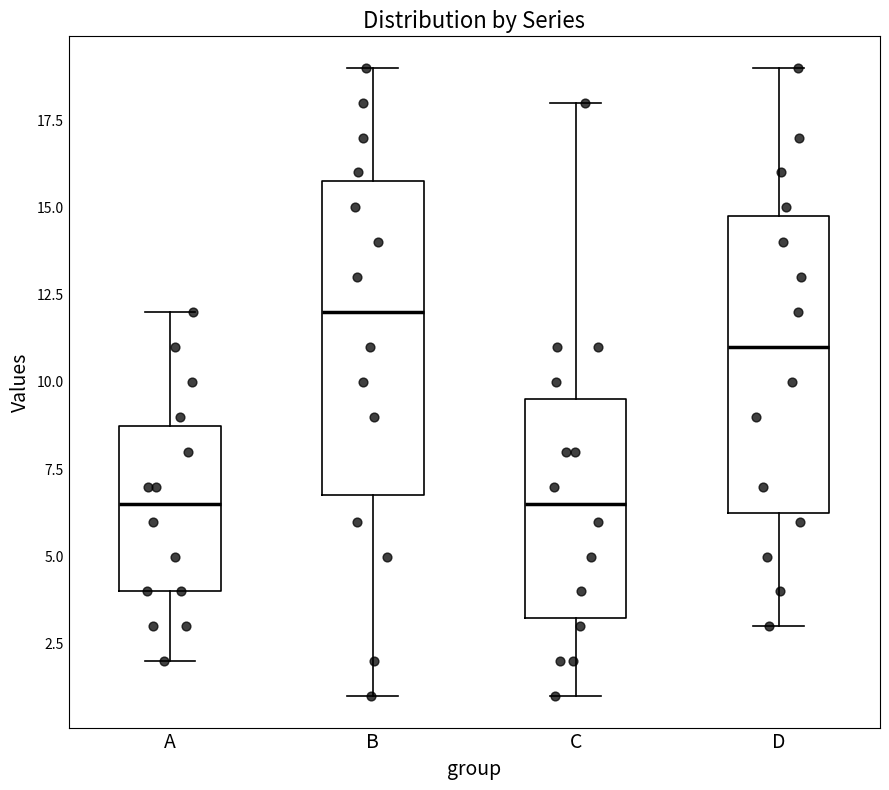

Where does the lower whisker of the box for C end on the y-axis? The values are not printed on the chart, so give them approximately, as read against the axis.

1.0